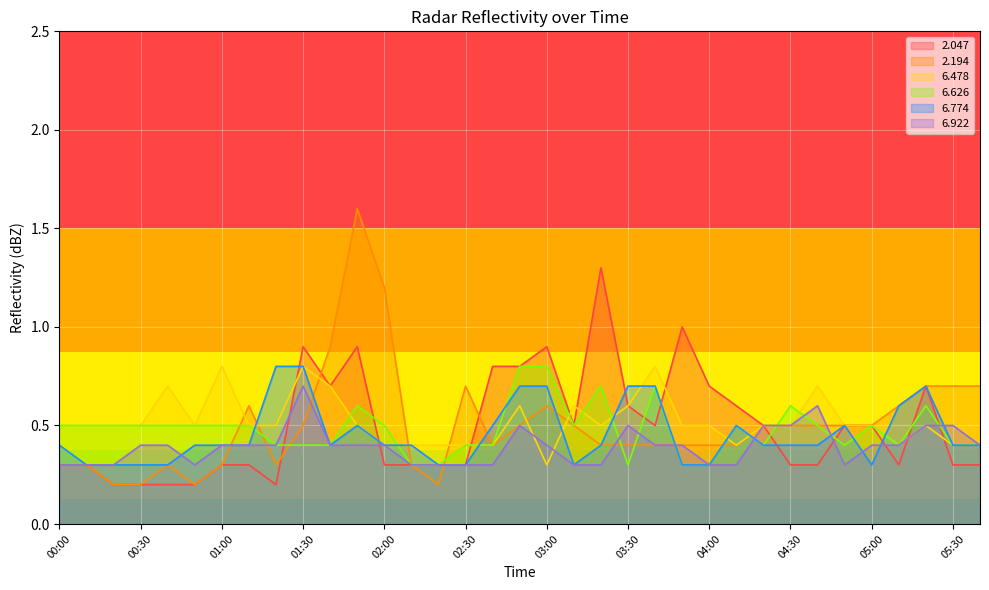

Which category has the highest value across all series?

01:50